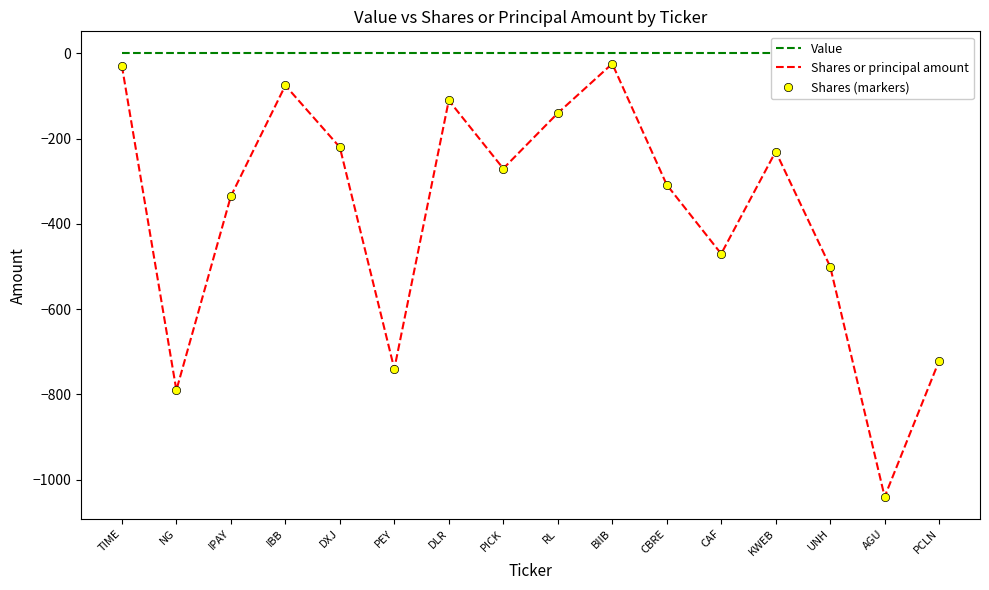

Which series has the largest total across all categories?

Value